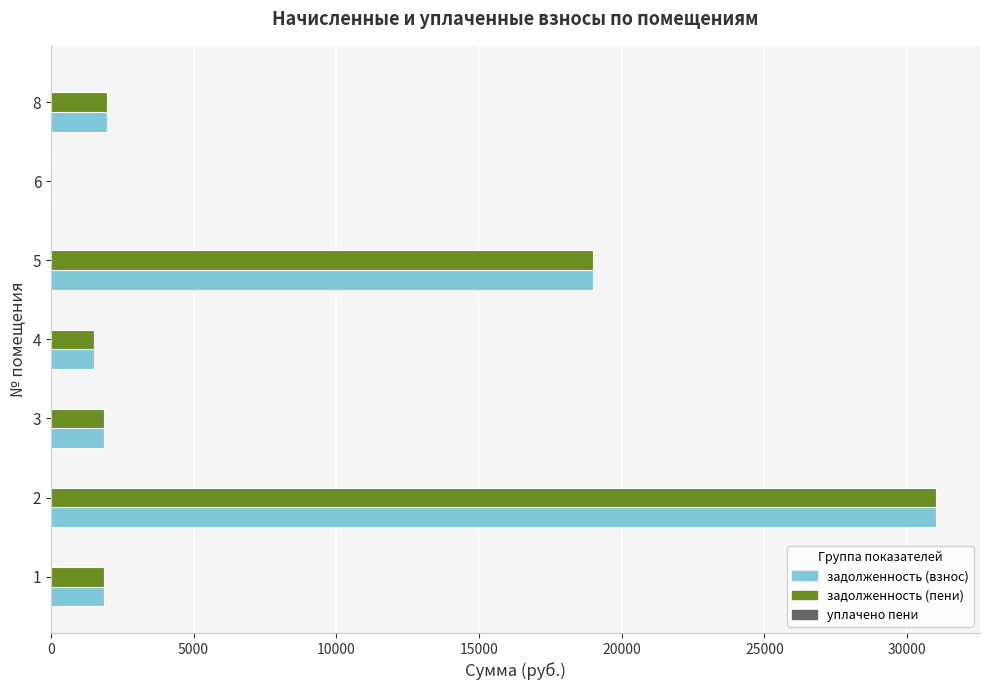

What is the sum of all задолженность (пени) values?

57199.6